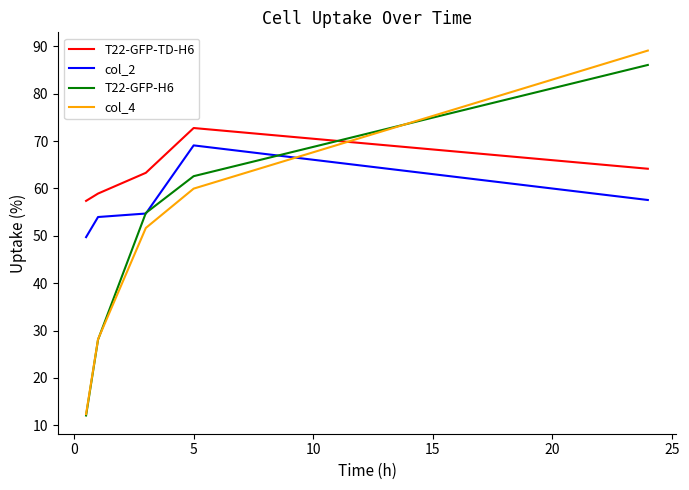

Which series has the largest total across all categories?

T22-GFP-TD-H6